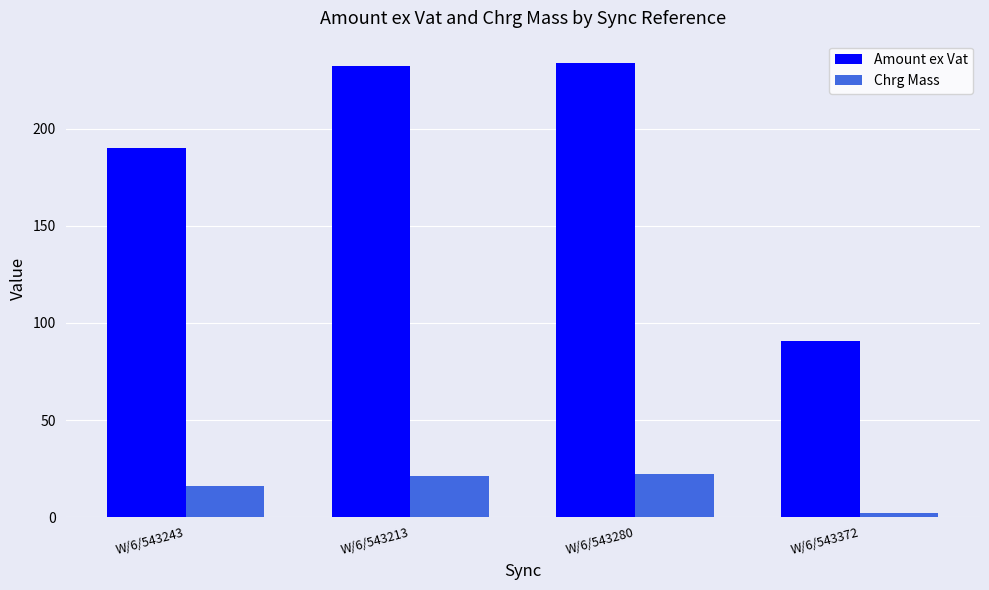

Reading right to left, what are all the values shown in this chart?

Amount ex Vat: W/6/543372=90.8	W/6/543280=233.7	W/6/543213=232.3	W/6/543243=190.2
Chrg Mass: W/6/543372=2.0	W/6/543280=22.0	W/6/543213=21.0	W/6/543243=16.0